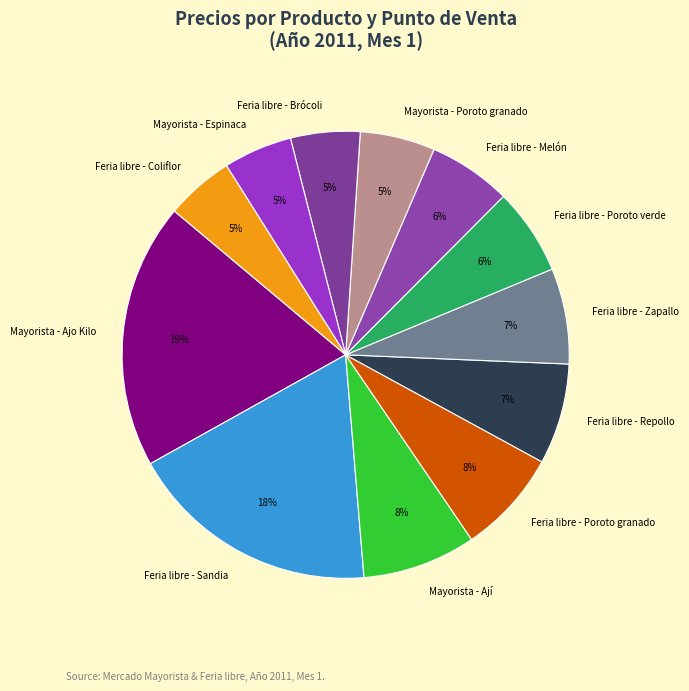

To the nearest percent, what is the difference between the largest and smallest slice percentages?

14%